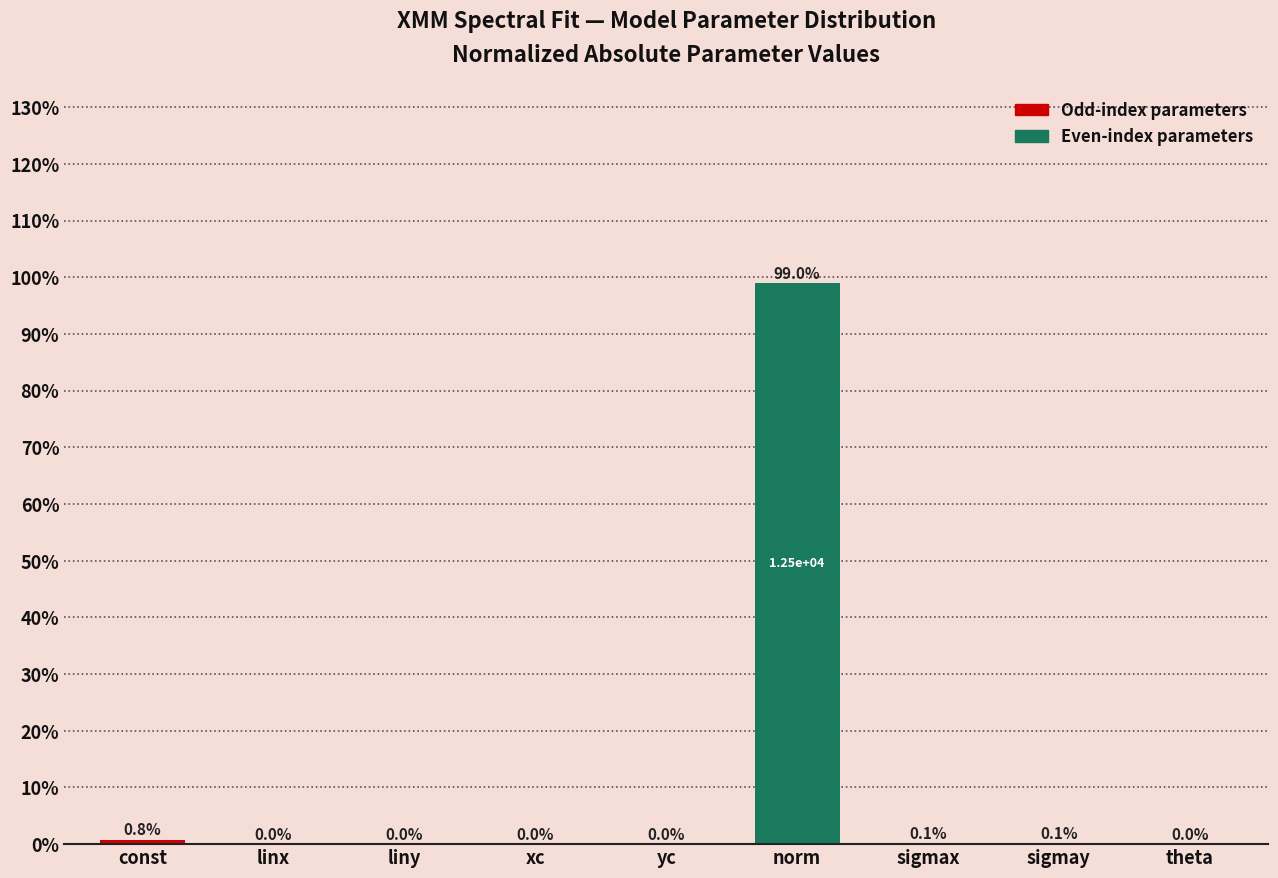

What is the sum of all values?

100.0